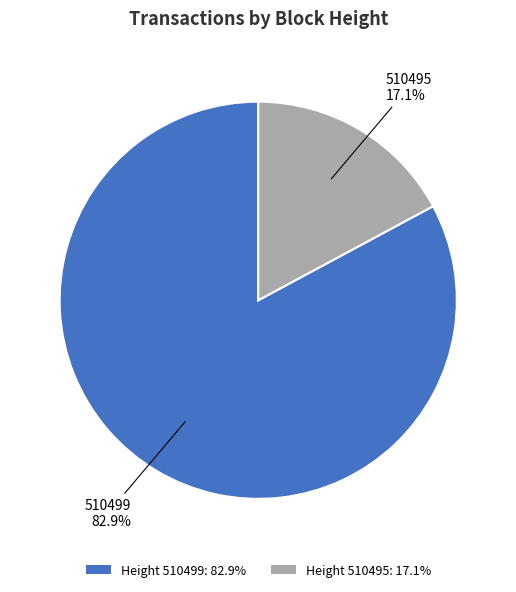

How many slices are in this pie chart?

2